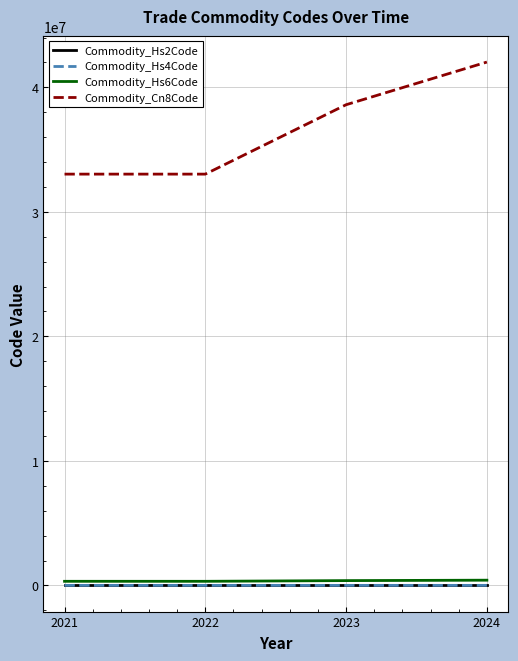

Read the Commodity_Hs4Code value at 2021.

3303.0